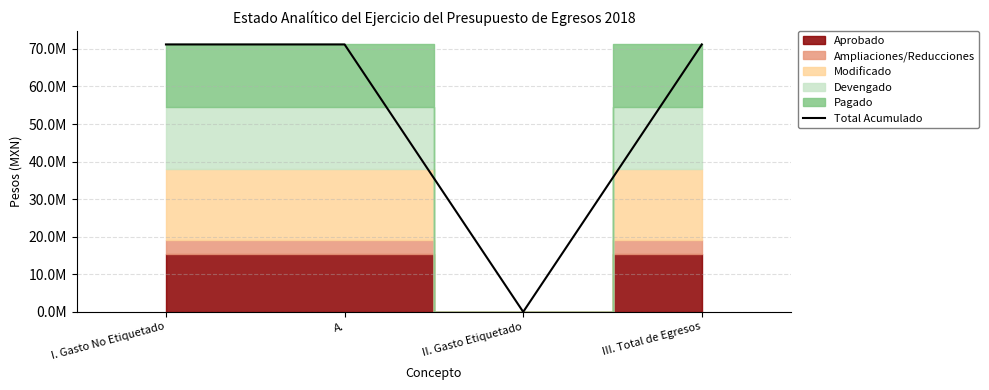

Reading left to right, what are all the values shown in this chart?

I. Gasto No Etiquetado=71178468.6	A.=71178468.6	II. Gasto Etiquetado=0.0	III. Total de Egresos=71178468.6